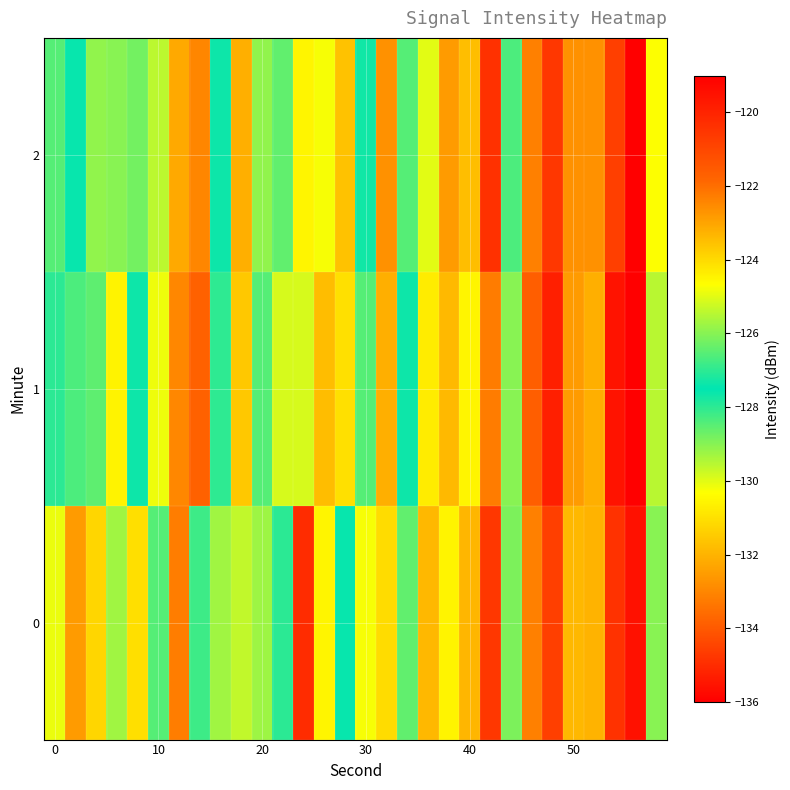

Count the number of data series in this chart.

3